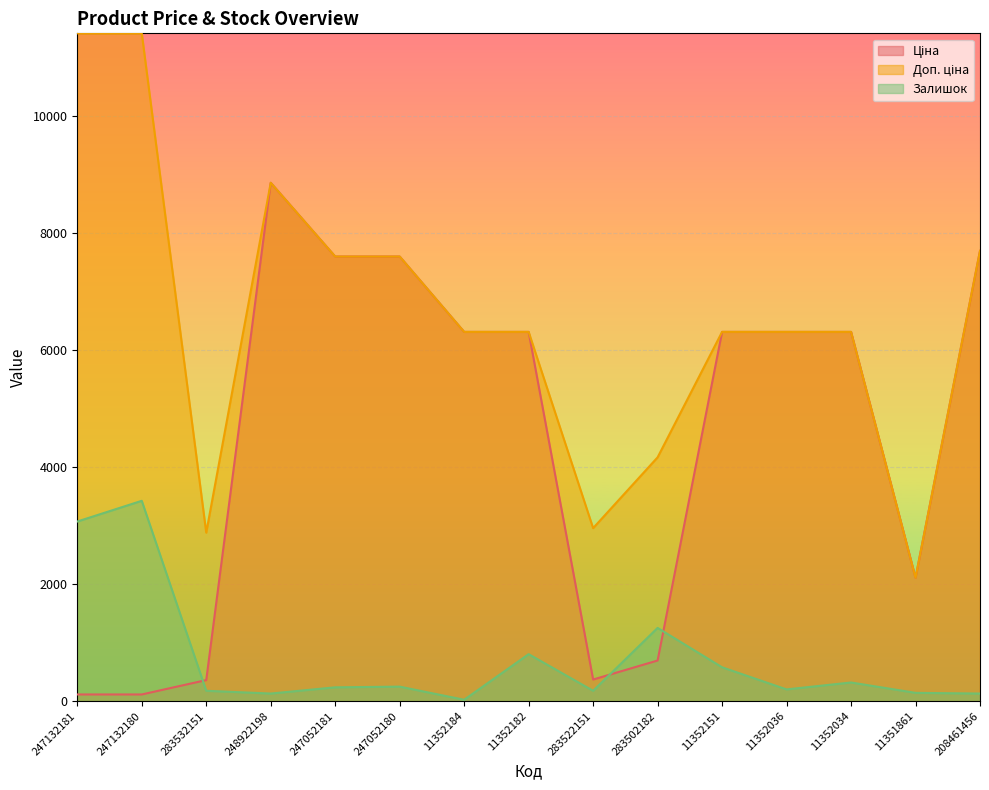

What position from the right is 11352036?

4